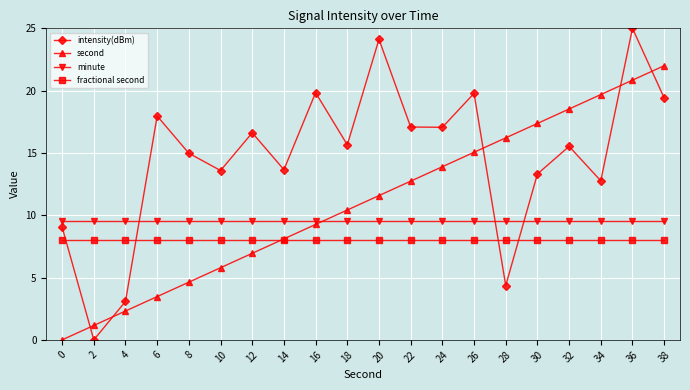

How many categories are shown in the chart?

20